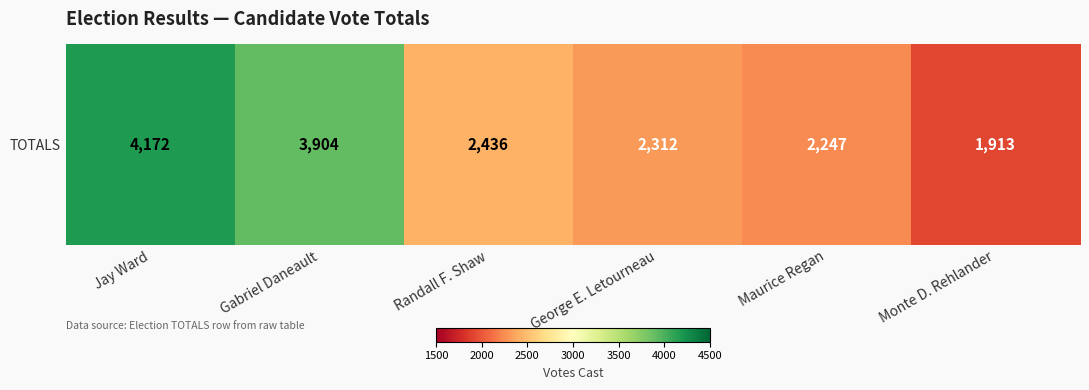

Which has a higher value, Maurice Regan or Gabriel Daneault?

Gabriel Daneault